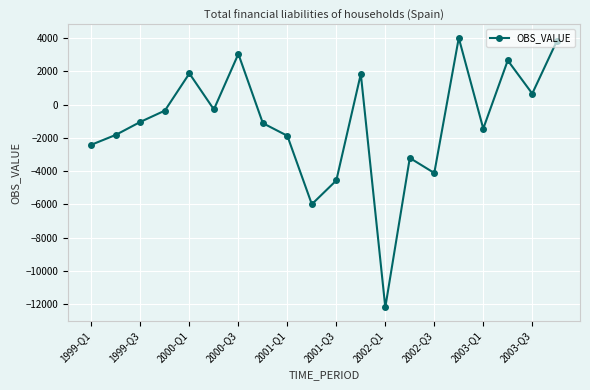

What is the greatest value displayed?

4007